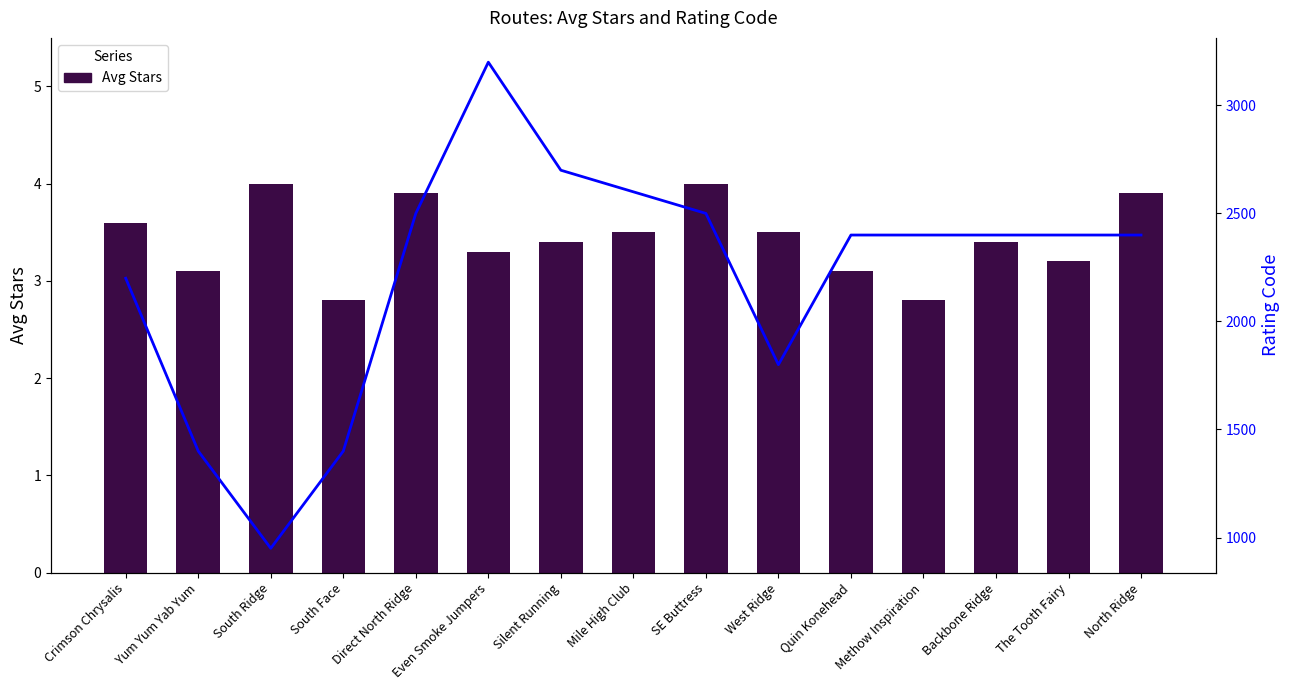

Reading left to right, extract all data points from this chart.

Avg Stars: 3.6	3.1	4.0	2.8	3.9	3.3	3.4	3.5	4.0	3.5	3.1	2.8	3.4	3.2	3.9
Rating Code: 2200.0	1400.0	950.0	1400.0	2500.0	3200.0	2700.0	2600.0	2500.0	1800.0	2400.0	2400.0	2400.0	2400.0	2400.0